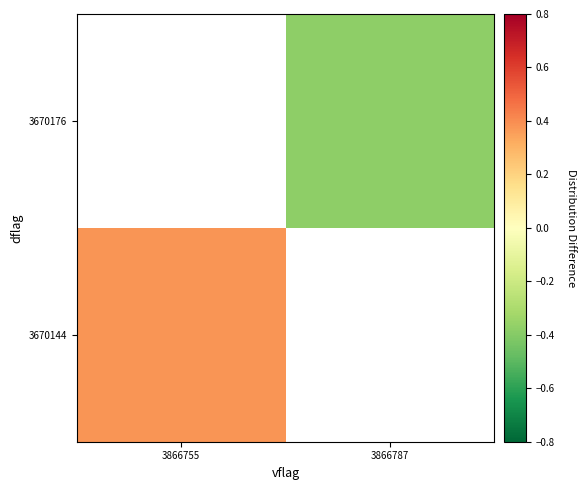

The 3670144 series shows 0.4 at 3866755. True or false?

True